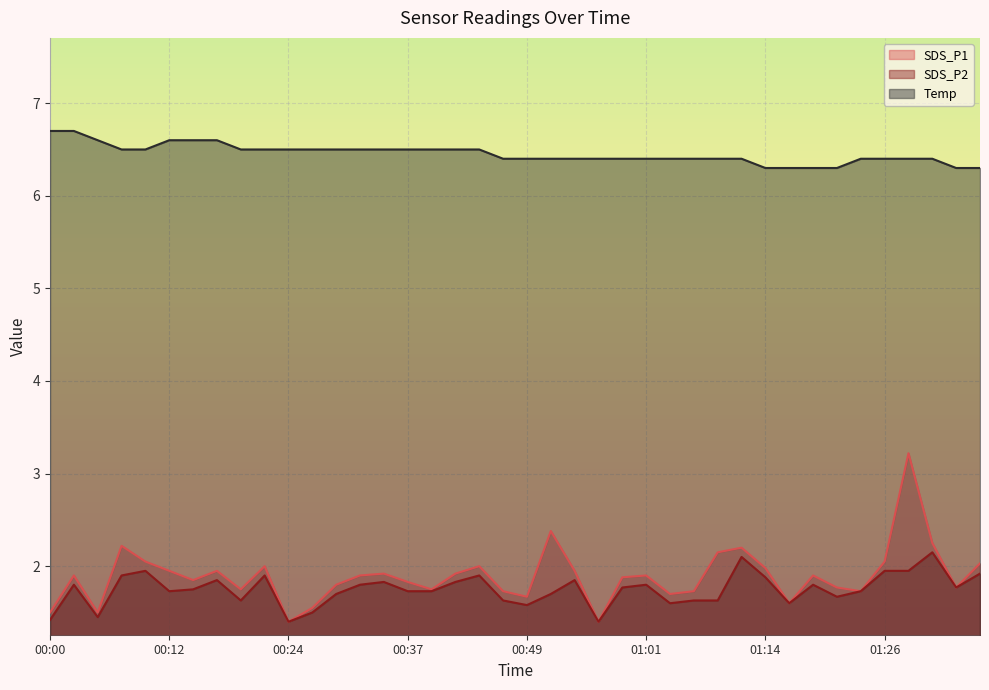

How many Temp values are between 6 and 7?

40